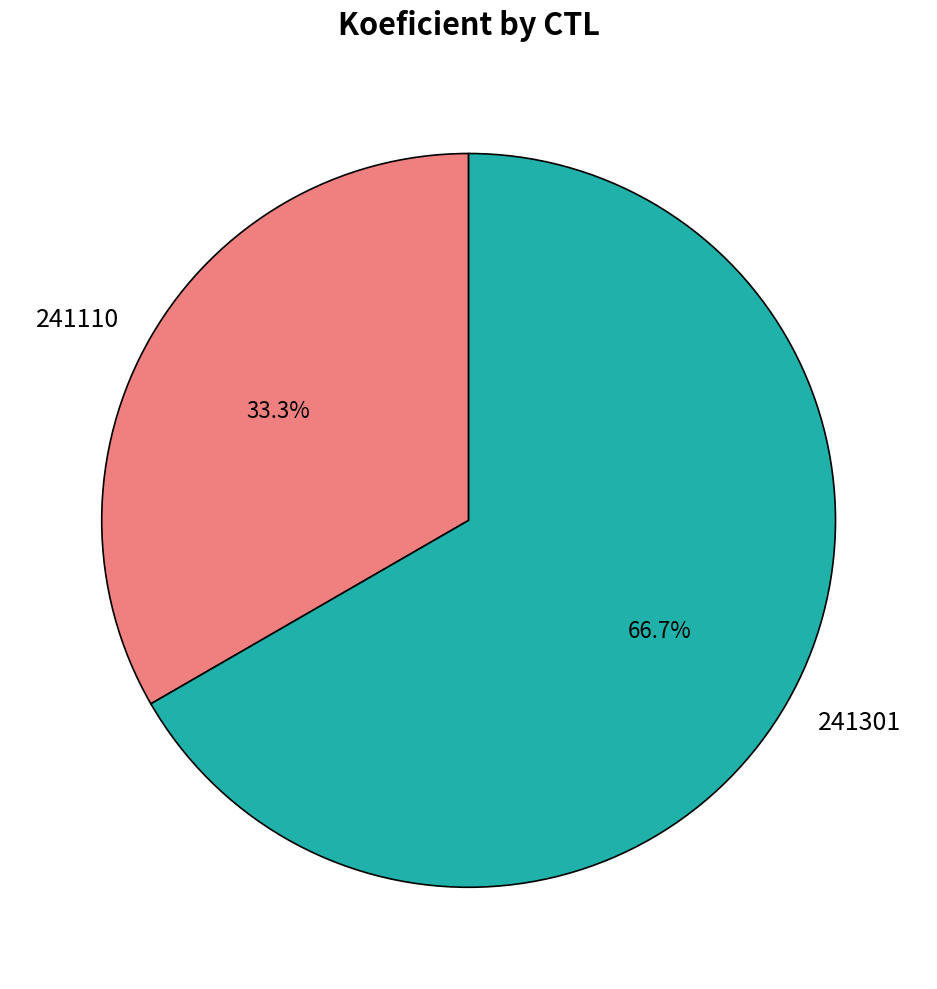

What is the largest slice in the pie chart?

241301